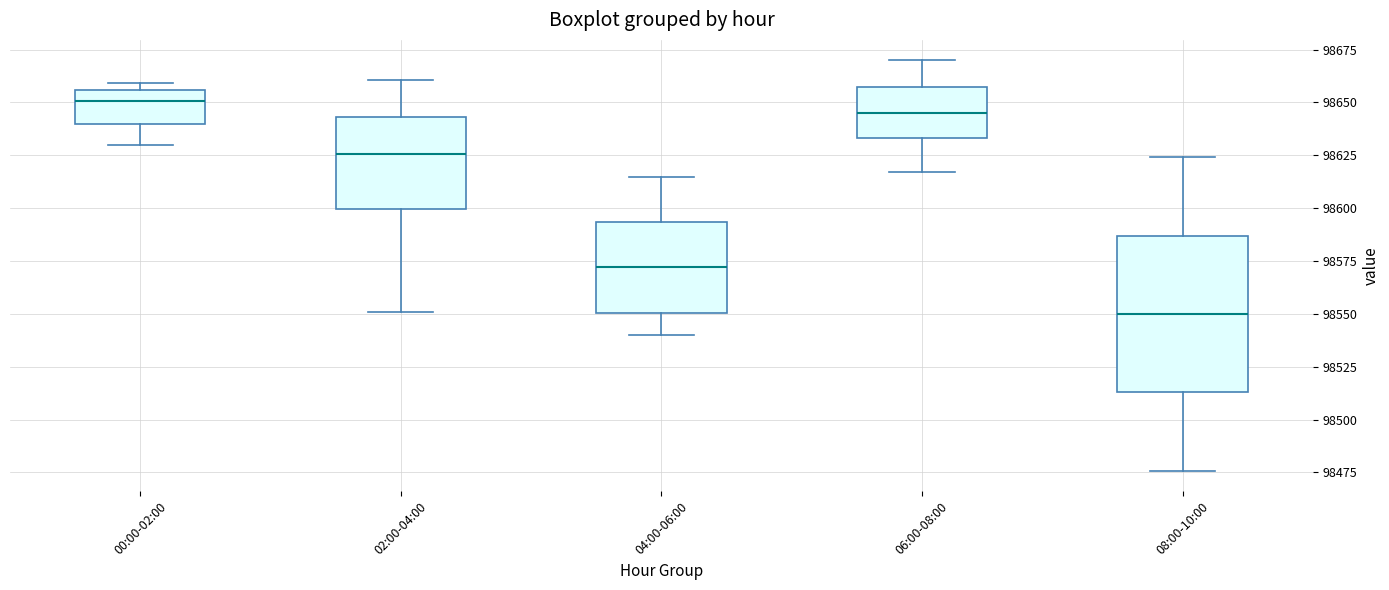

Where does the upper whisker of the box for 02:00-04:00 end on the y-axis? The values are not printed on the chart, so give them approximately, as read against the axis.

98660